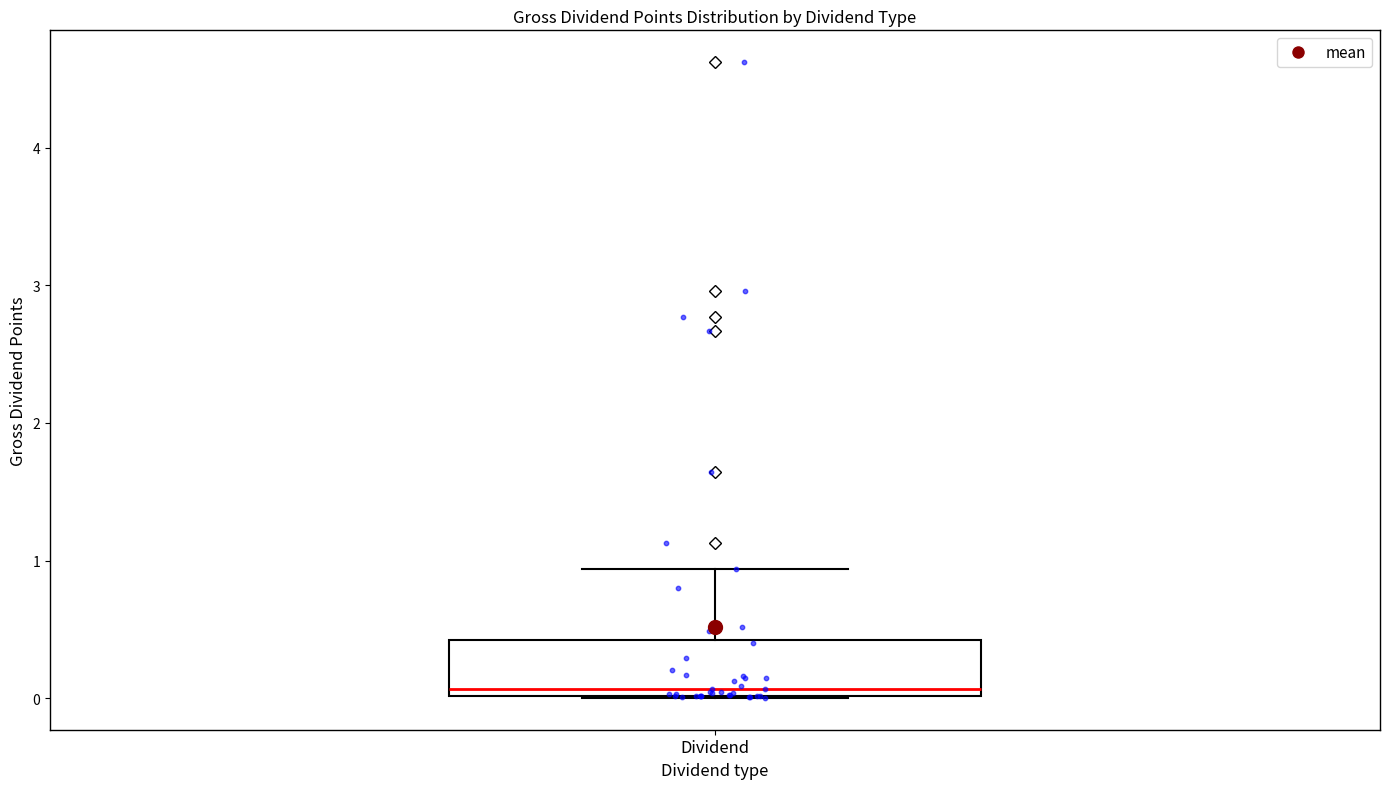

Transcribe this box plot: give where the median line is, the range the box spans, and where the two whiskers end, as read against the y-axis. The values are not printed on the chart, so give them approximately, as read against the axis.

median 0.1, box 0.0 to 0.4, whiskers 0.0 to 0.9